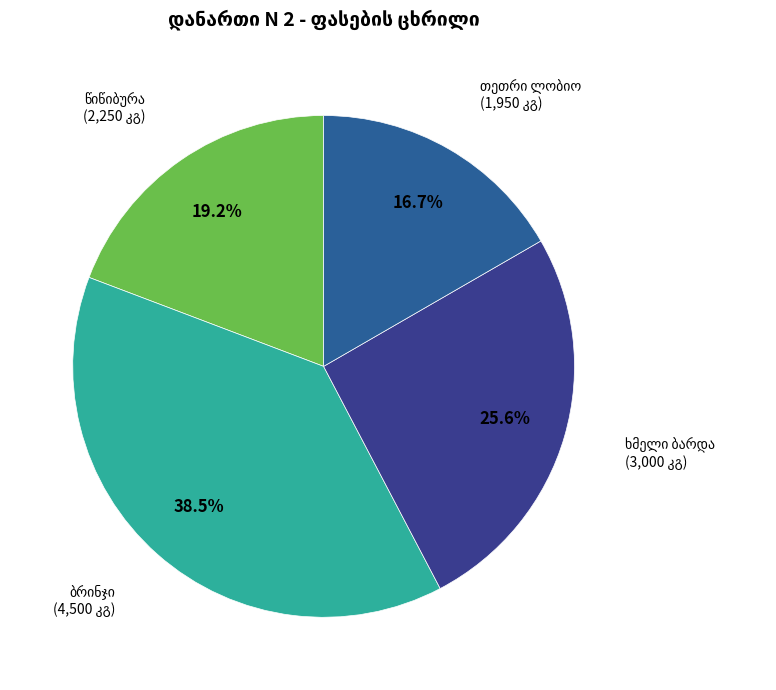

Is there a majority slice in this chart?

No